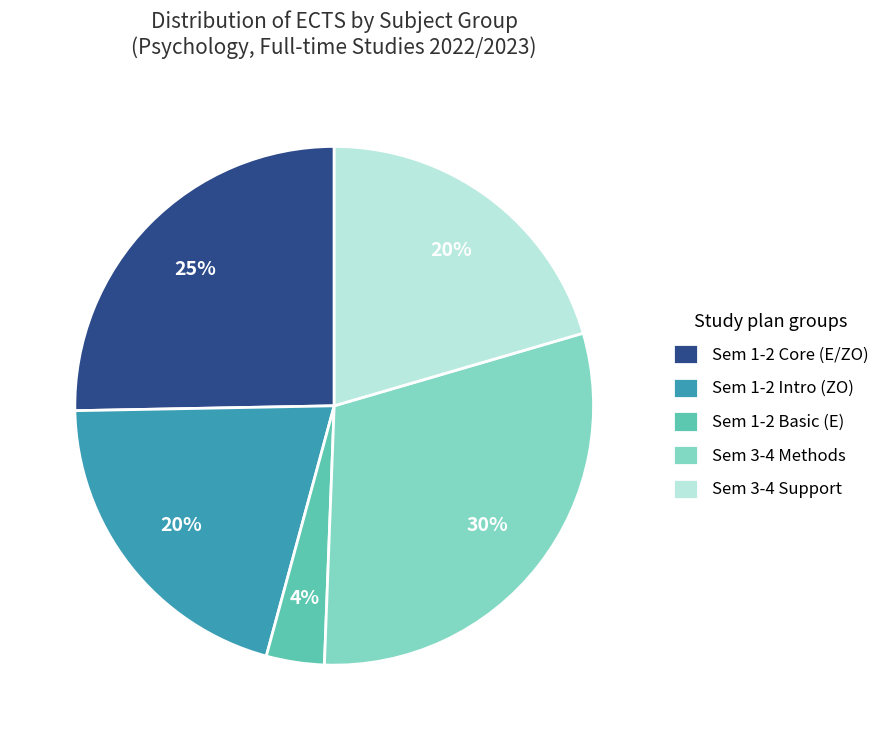

To the nearest percent, what is the combined percentage of Sem 3-4 Methods and Sem 1-2 Intro (ZO)?

51%